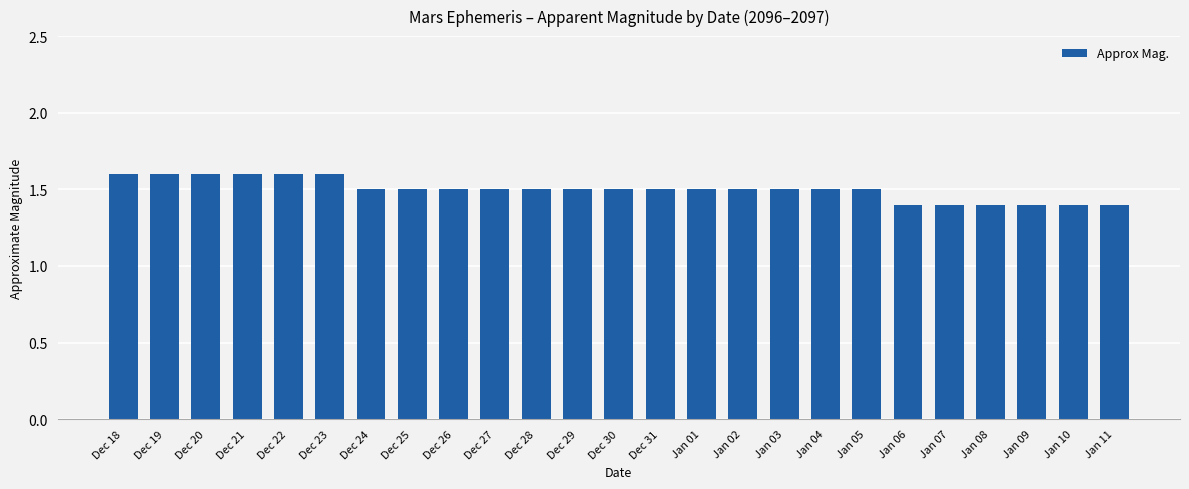

Reading left to right, transcribe all the data shown in this chart.

1.6	1.6	1.6	1.6	1.6	1.6	1.5	1.5	1.5	1.5	1.5	1.5	1.5	1.5	1.5	1.5	1.5	1.5	1.5	1.4	1.4	1.4	1.4	1.4	1.4